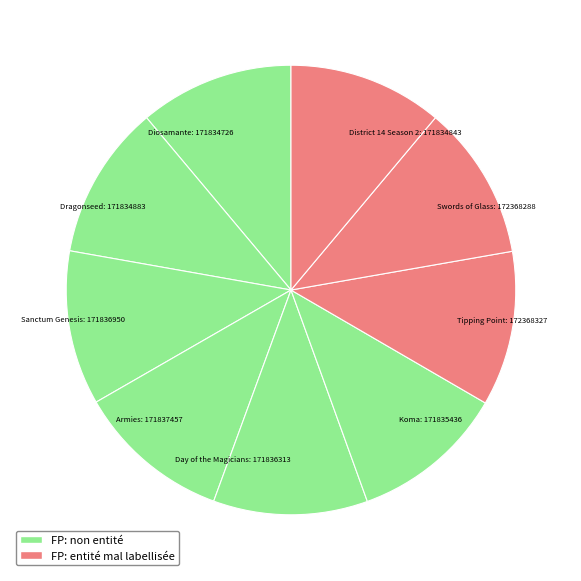

How many segments does this pie chart have?

9